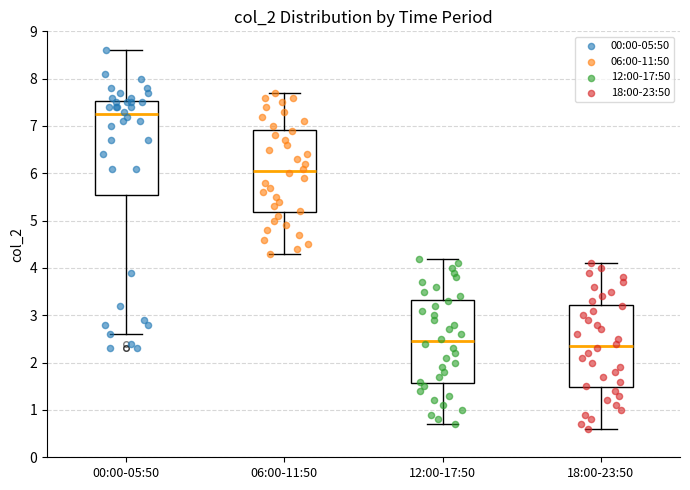

Where does the median line of the box for 18:00-23:50 sit on the y-axis? The values are not printed on the chart, so give them approximately, as read against the axis.

2.4